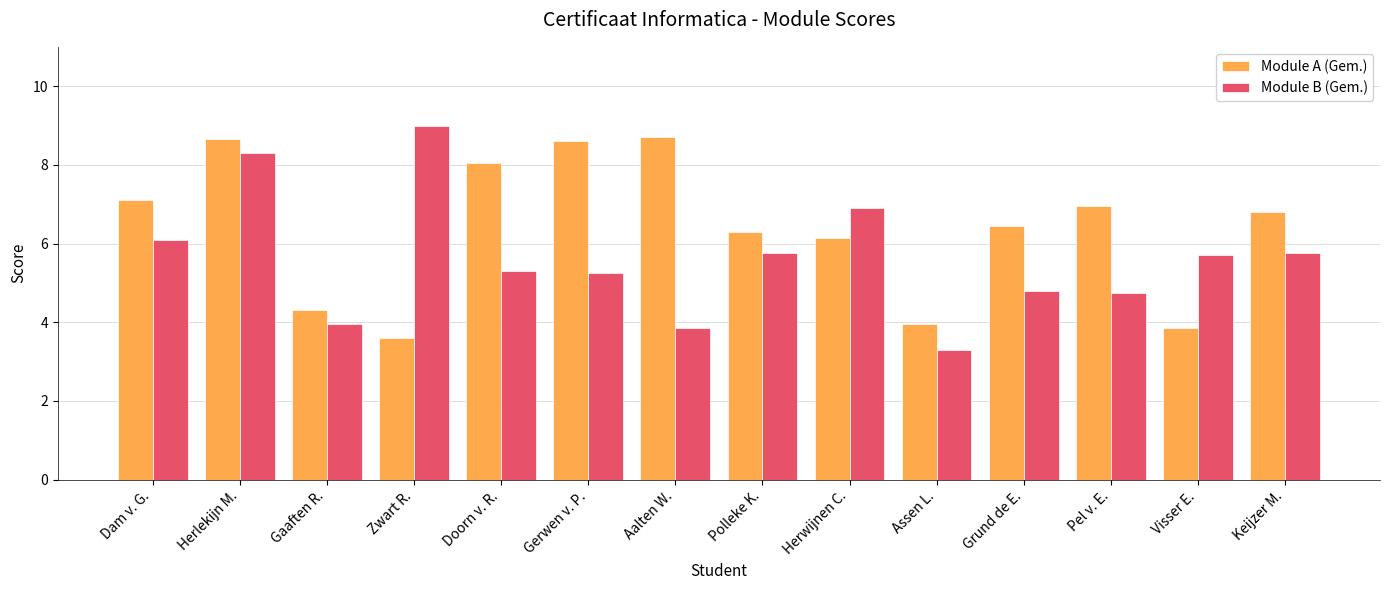

Which series has the largest total across all categories?

Module A (Gem.)